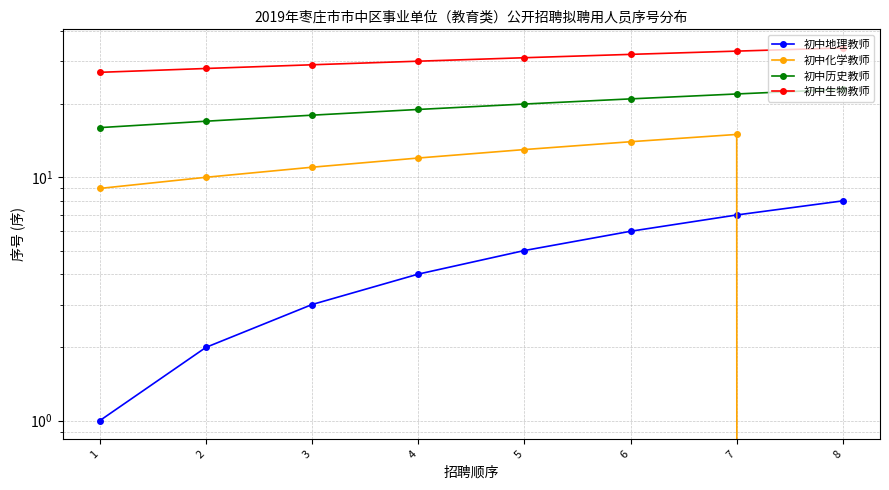

True or false: 初中历史教师 and 初中地理教师 cross at least once.

False